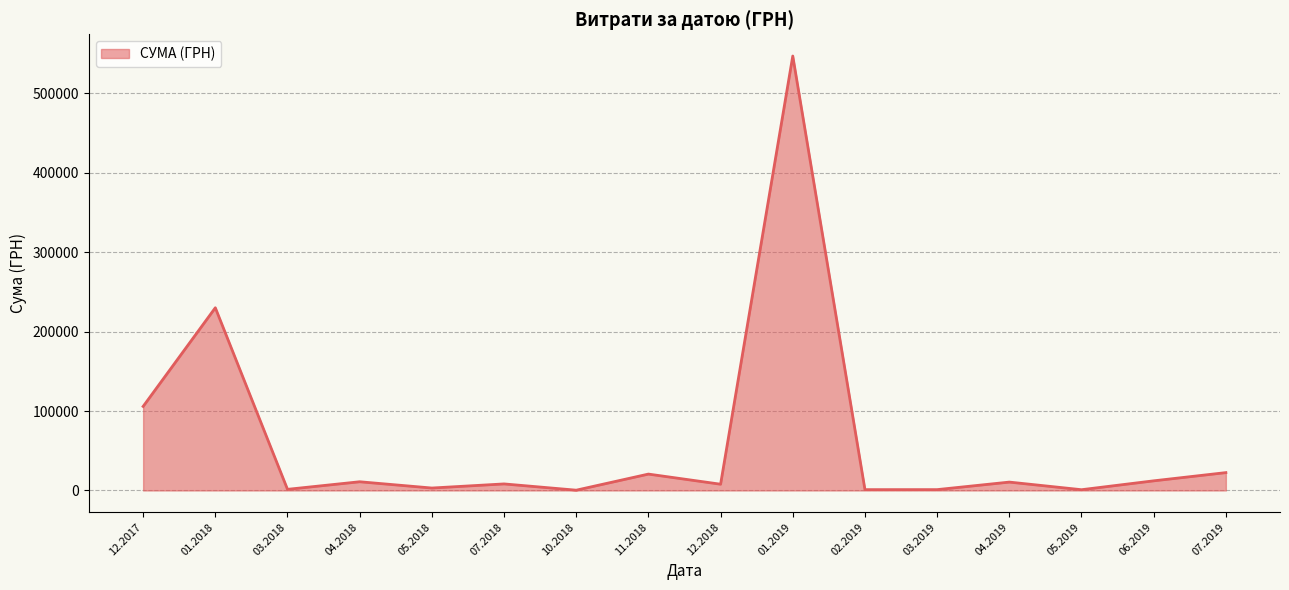

What is the difference between the maximum and minimum values?

546569.7